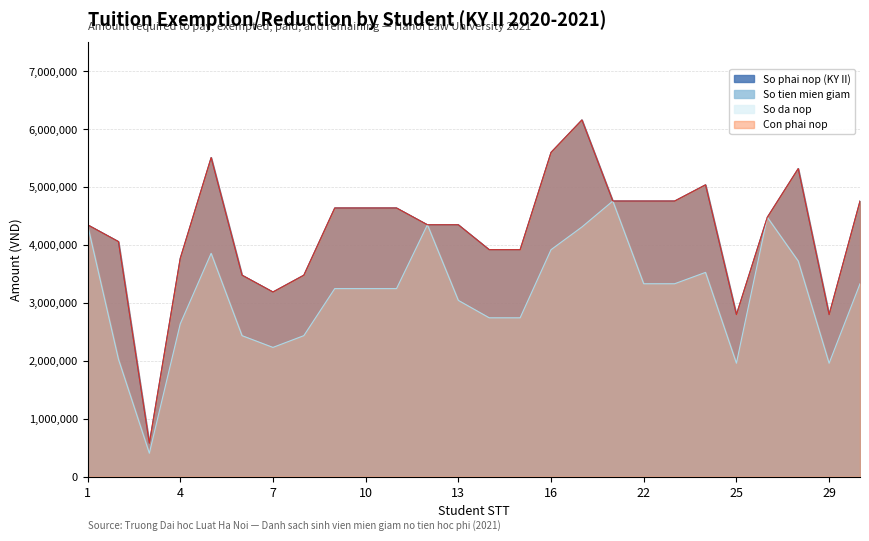

What is the smallest value displayed?

406000